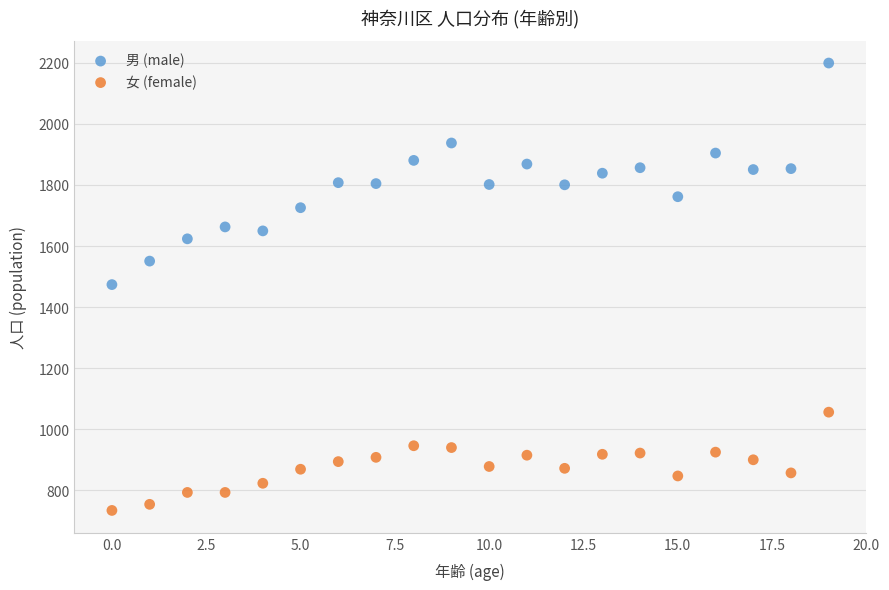

Which series contains the lowest Y value?

女 (female)